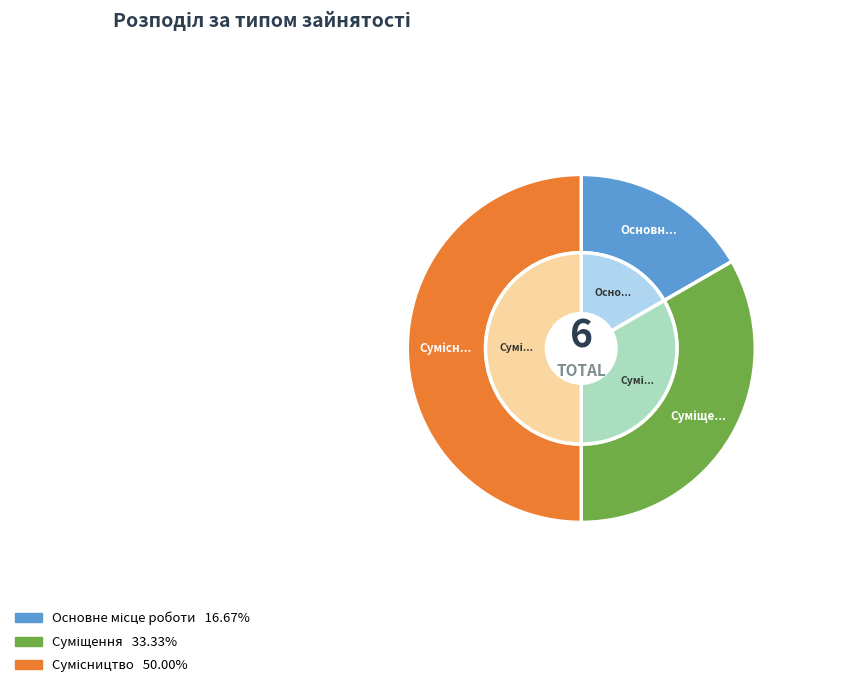

Which category has the biggest portion of the pie?

Сумісництво